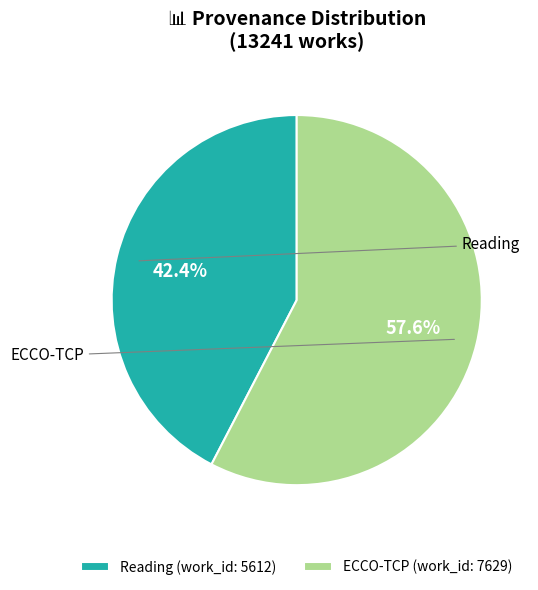

What percentage do Reading and ECCO-TCP together represent?

100.0%